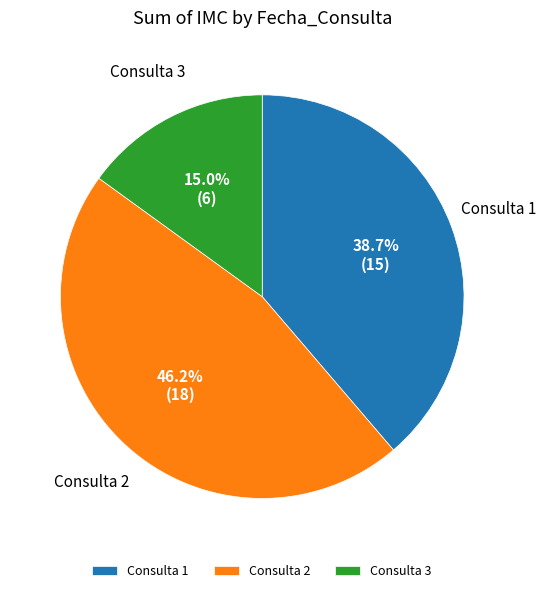

Approximately how many times larger is the value at Consulta 2 compared to Consulta 3?

3.1